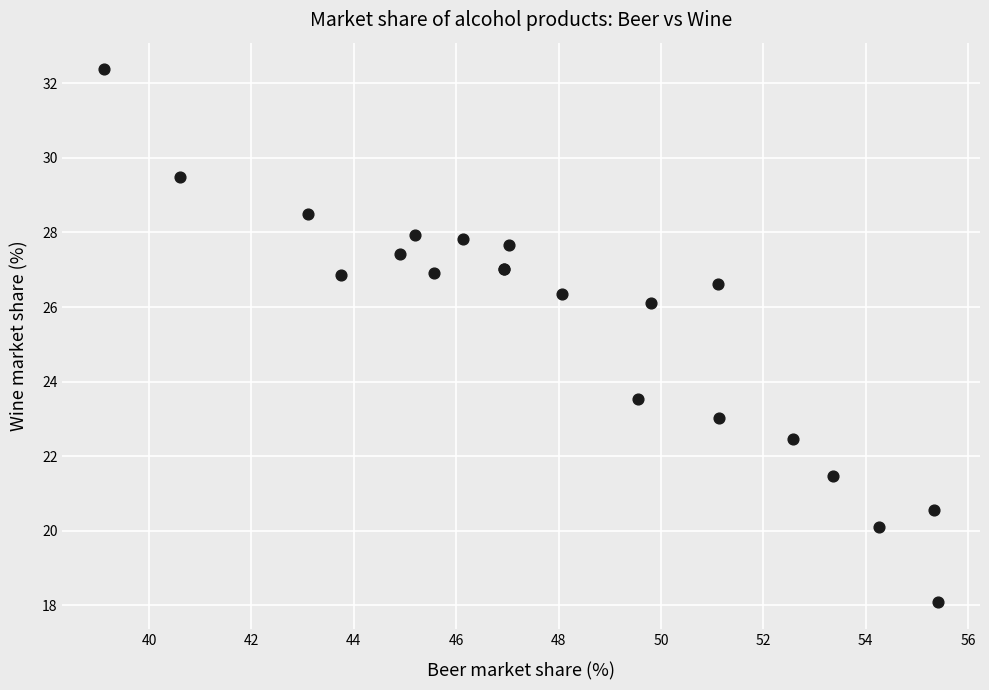

What Y value in the scatter plot is closest to 25?

26.1